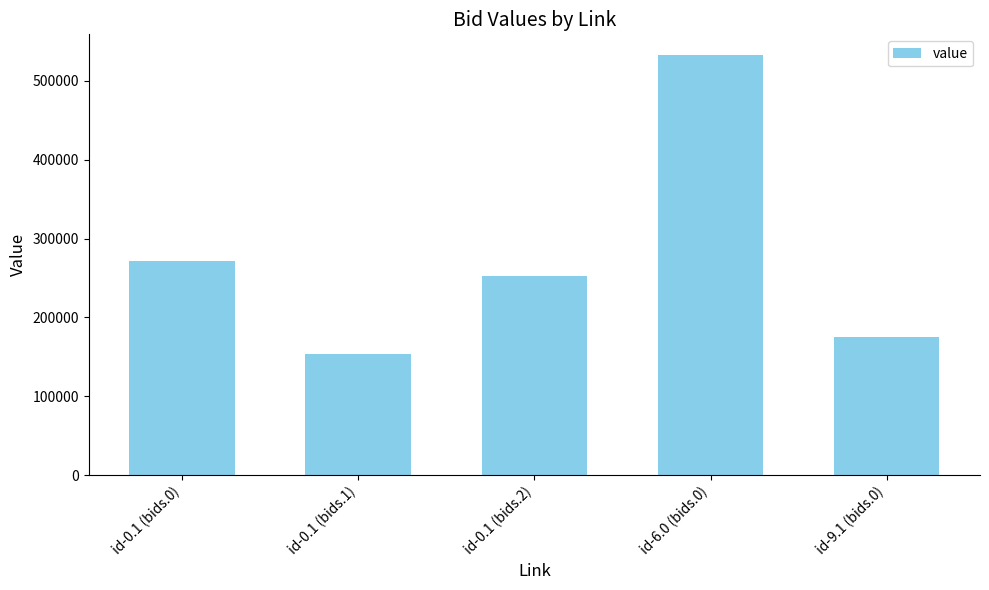

Rank the categories by value from lowest to highest.

id-0.1 (bids.1), id-9.1 (bids.0), id-0.1 (bids.2), id-0.1 (bids.0), id-6.0 (bids.0)